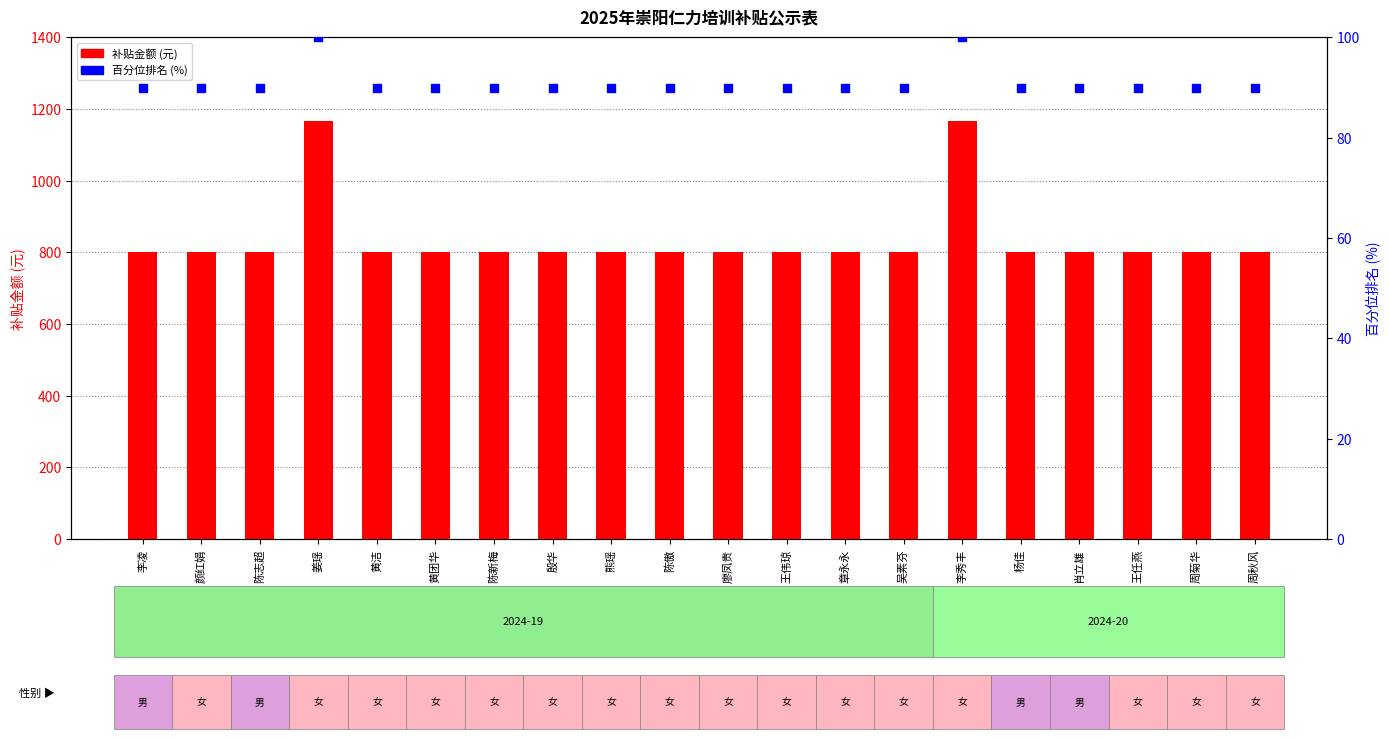

At which category is the sum across all series the highest?

姜瑶